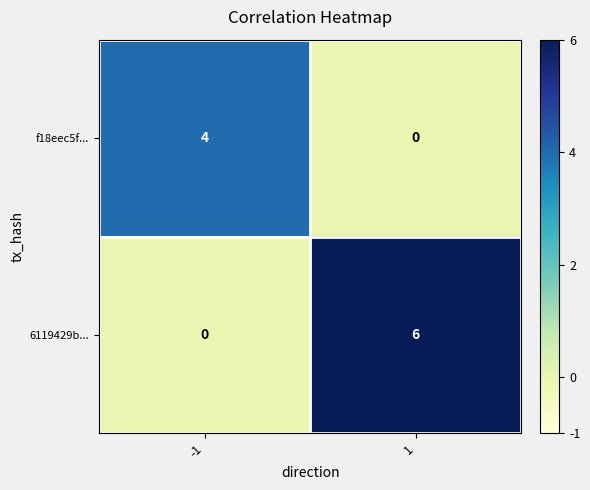

What is the spread (max minus min) of values at 1?

6